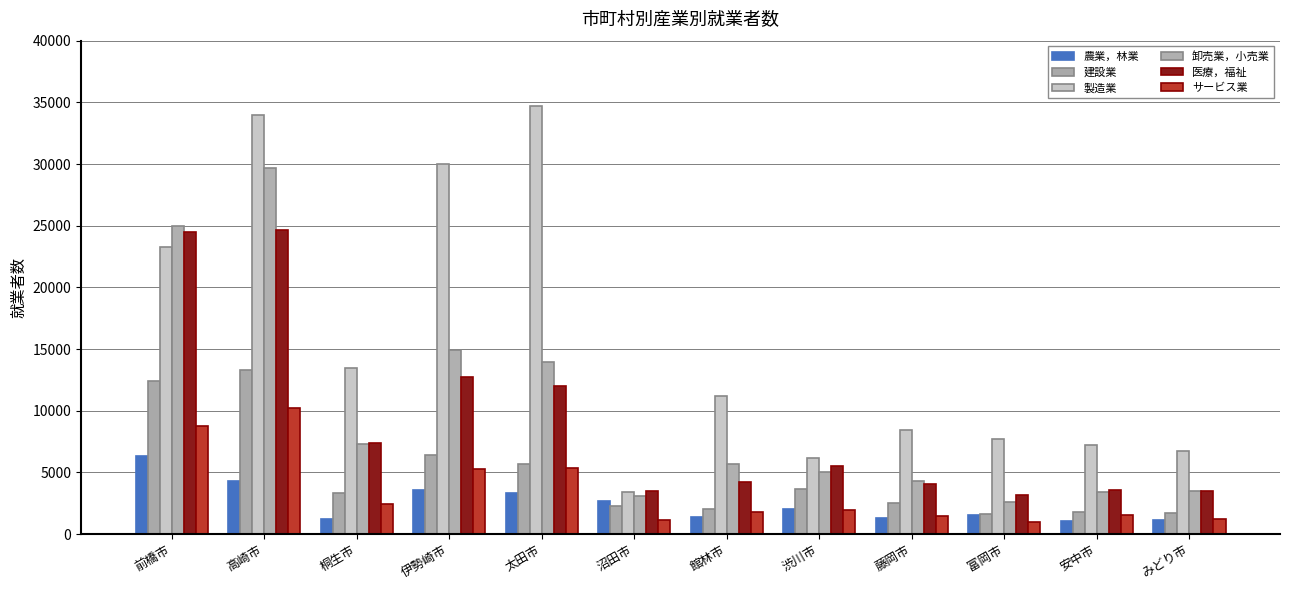

How many distinct data groups are displayed?

6